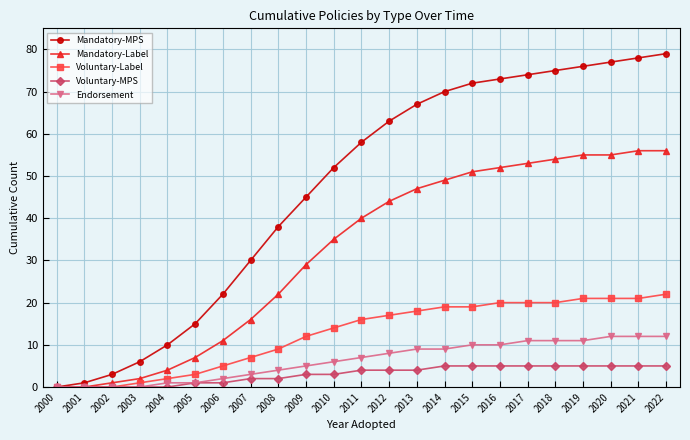

Reading right to left, what are all the values shown in this chart?

Mandatory-MPS: 79	78	77	76	75	74	73	72	70	67	63	58	52	45	38	30	22	15	10	6	3	1	0
Mandatory-Label: 56	56	55	55	54	53	52	51	49	47	44	40	35	29	22	16	11	7	4	2	1	0	0
Voluntary-Label: 22	21	21	21	20	20	20	19	19	18	17	16	14	12	9	7	5	3	2	1	0	0	0
Voluntary-MPS: 5	5	5	5	5	5	5	5	5	4	4	4	3	3	2	2	1	1	0	0	0	0	0
Endorsement: 12	12	12	11	11	11	10	10	9	9	8	7	6	5	4	3	2	1	1	0	0	0	0